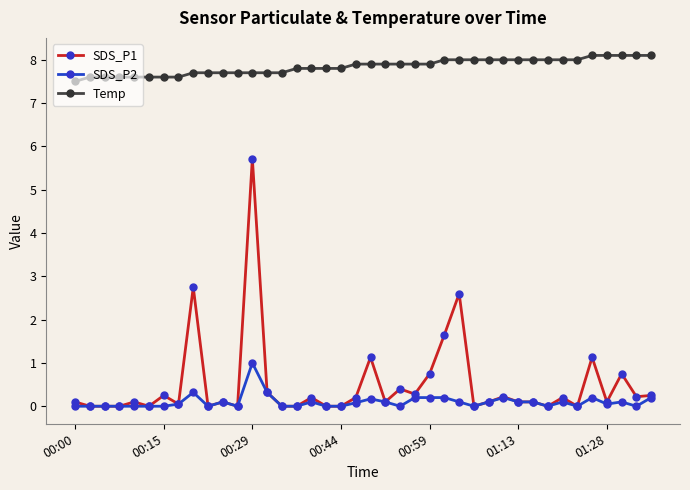

Which series has the largest total across all categories?

Temp